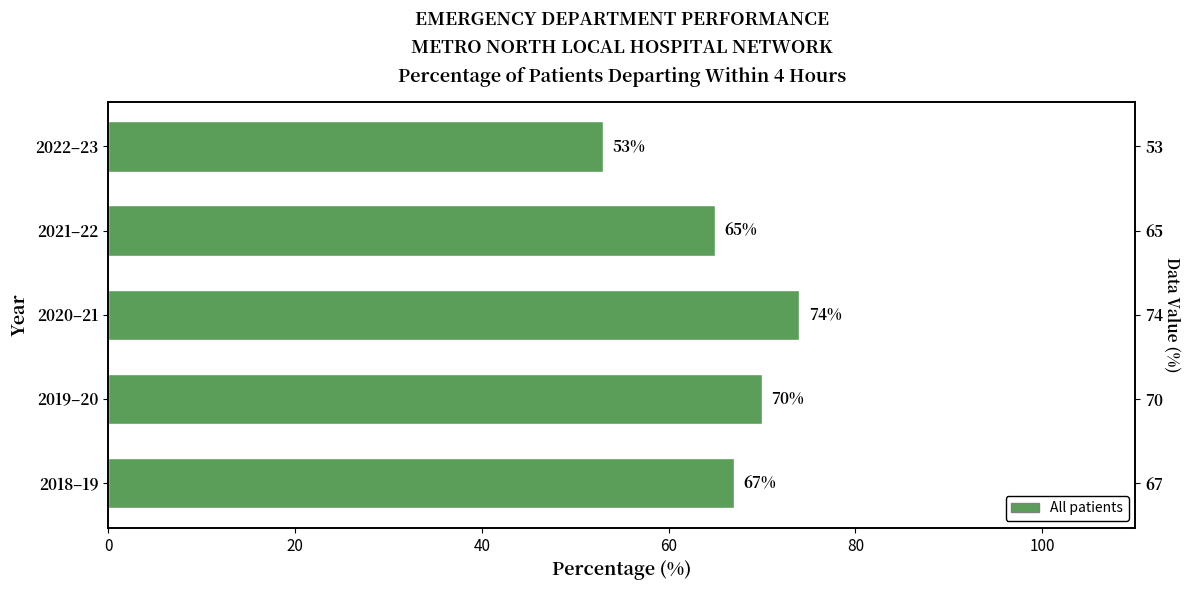

Reading left to right, transcribe all the data shown in this chart.

67	70	74	65	53